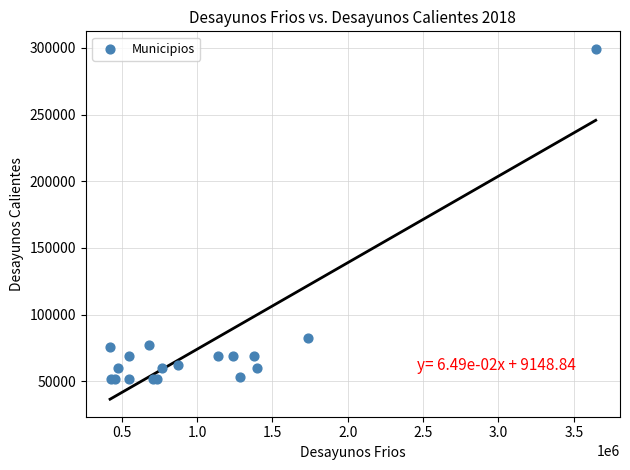

What Y value in the scatter plot is closest to 175440?

82560